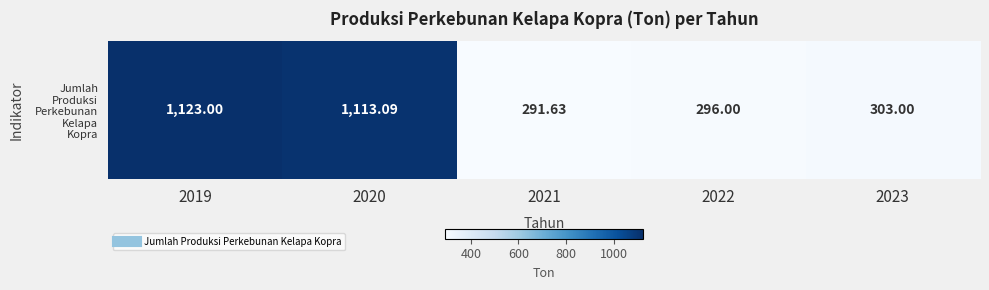

What is the average value?

625.3